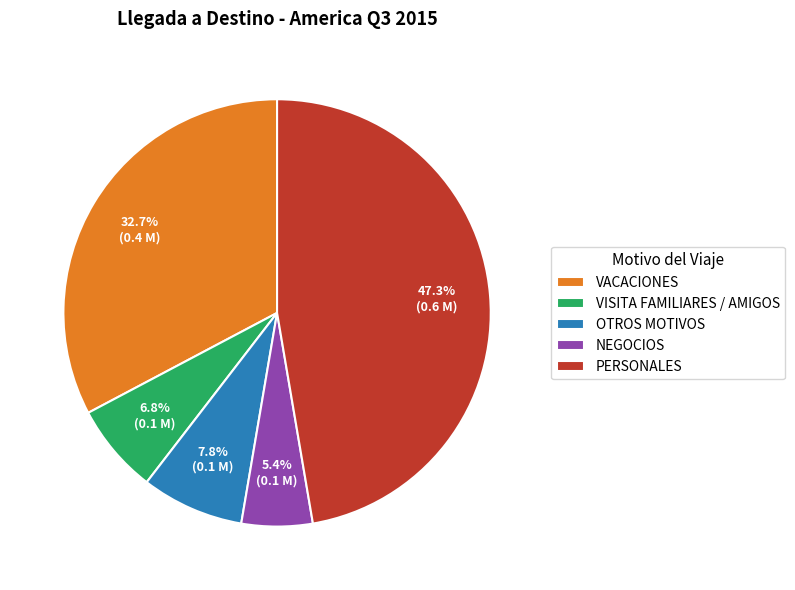

Is it true that VISITA FAMILIARES / AMIGOS is 16% of the pie?

False